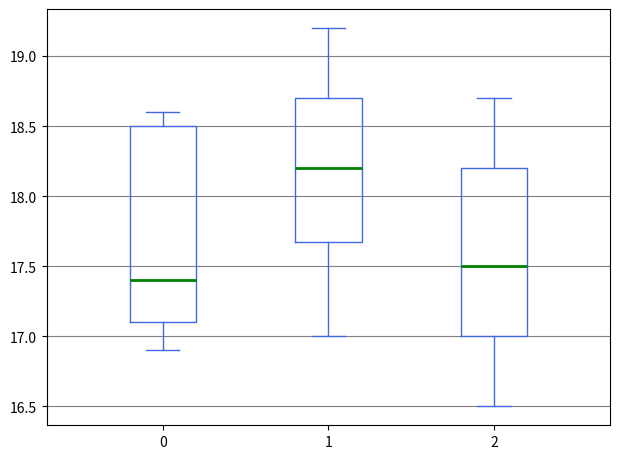

Where does the upper whisker of the box at x = 0 end on the y-axis? The values are not printed on the chart, so give them approximately, as read against the axis.

18.6